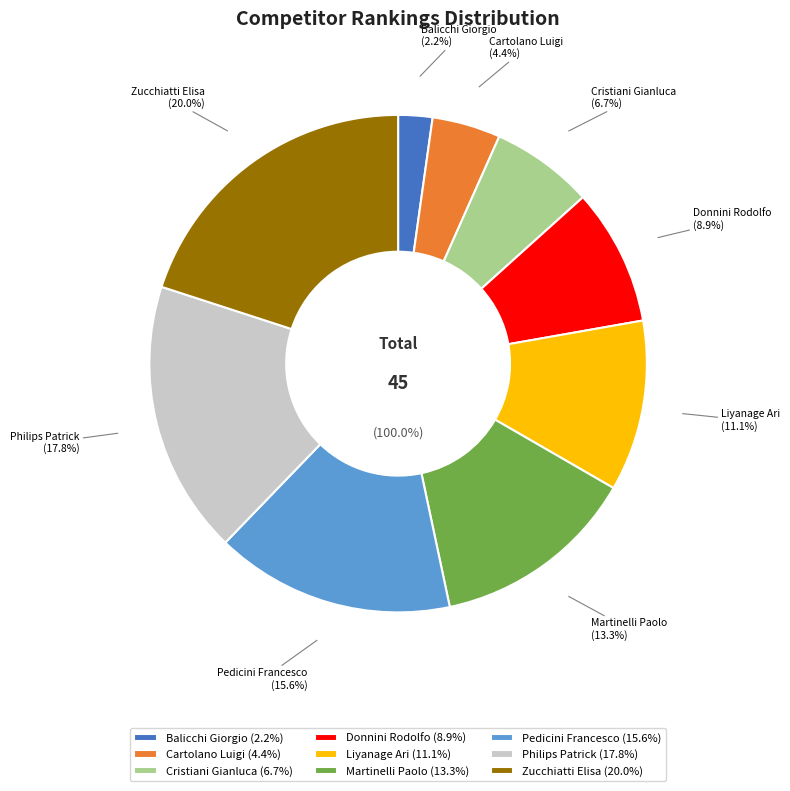

What is the change in value from Liyanage Ari to Pedicini Francesco?

+2